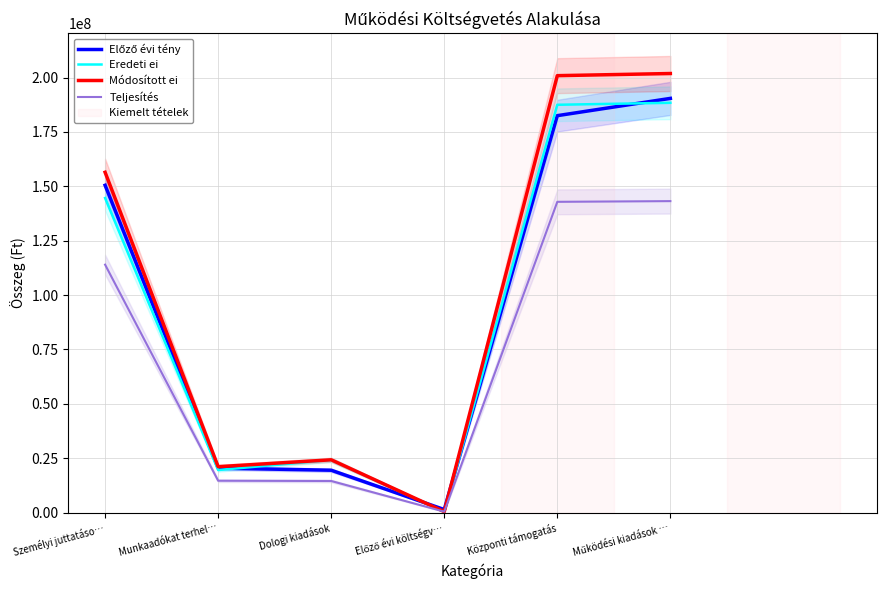

What is the sum of all Módosított ei values?

605100177